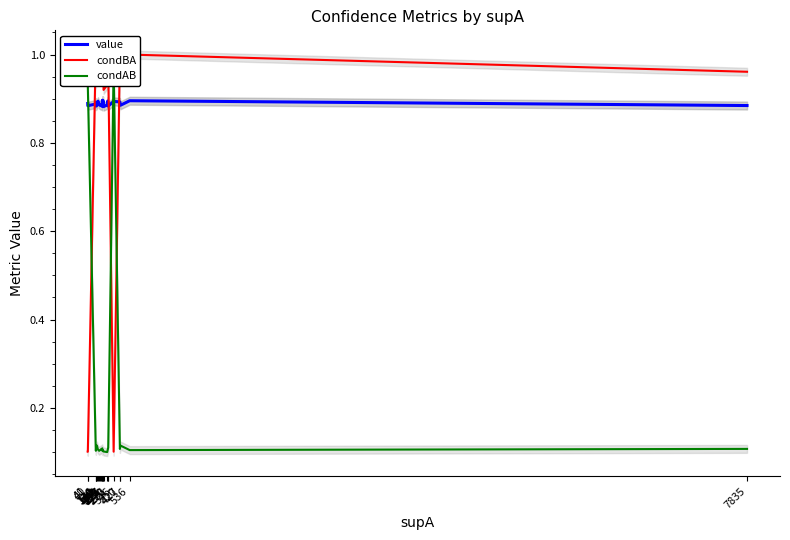

What is the maximum value shown in the chart?

1.0